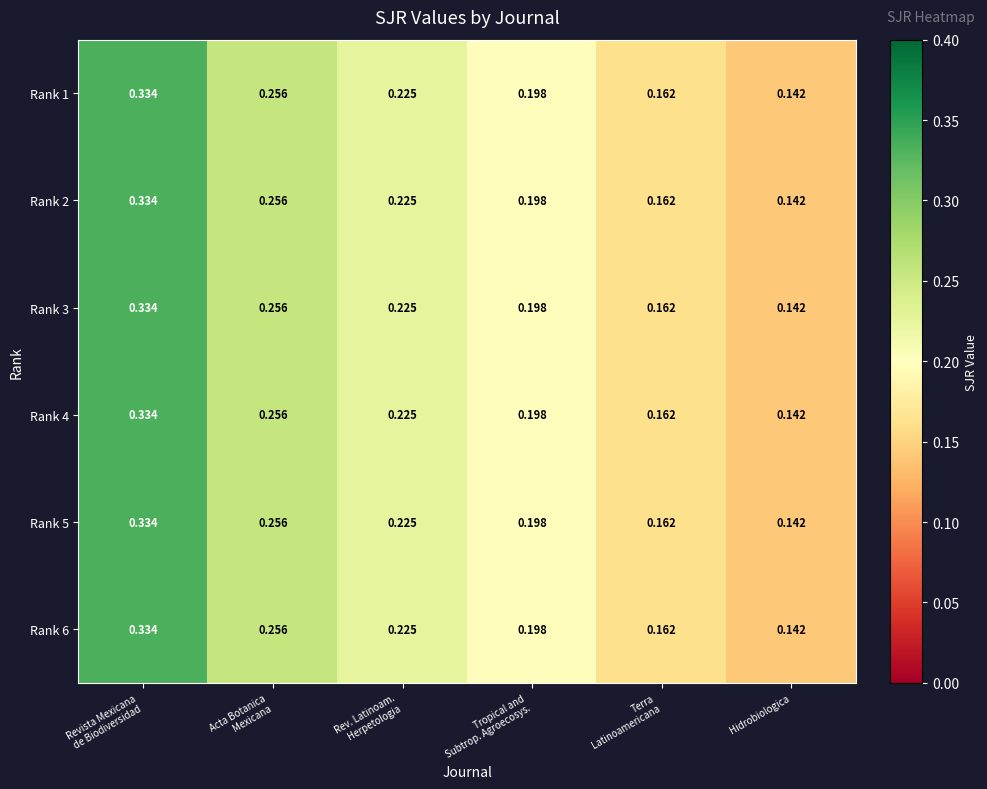

At which label does Rank 1 reach its minimum?

Hidrobiologica